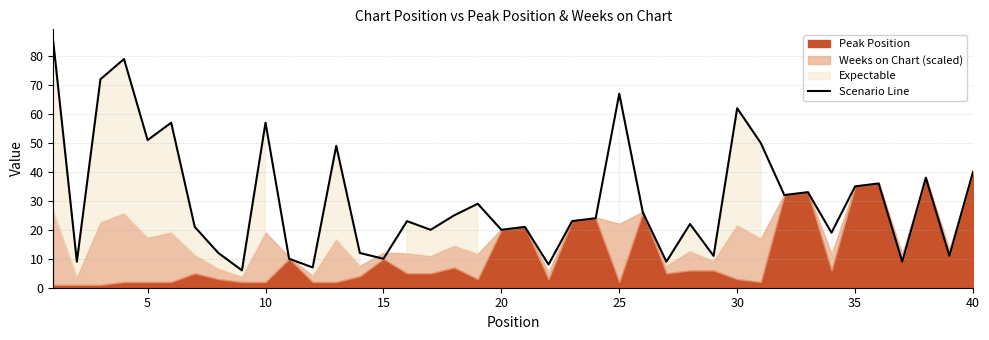

Reading left to right, list all the values displayed in this chart.

85	9	72	79	51	57	21	12	6	57	10	7	49	12	10	23	20	25	29	20	21	8	23	24	67	26	9	22	11	62	50	32	33	19	35	36	9	38	11	40